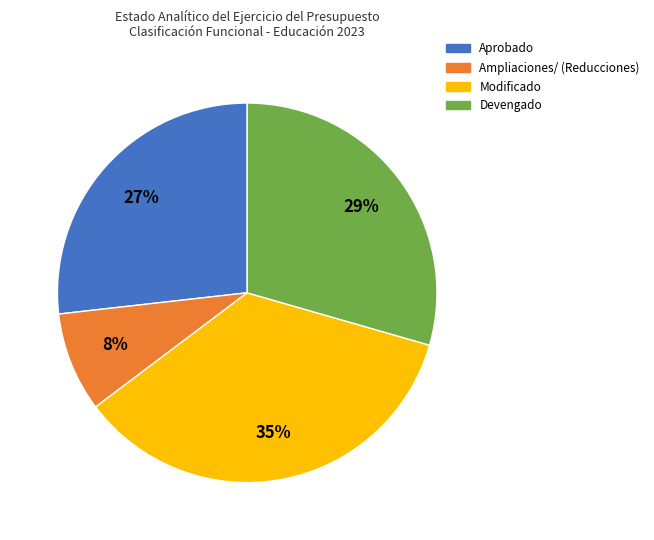

The Devengado slice represents 29% of the pie. True or false?

True